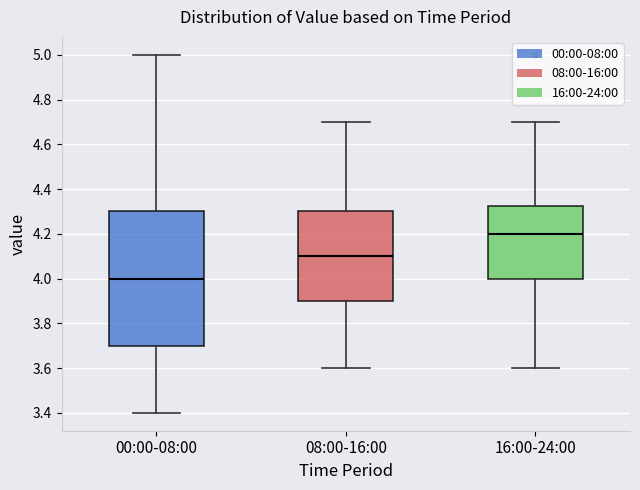

Comparing the boxes themselves (not the whiskers), which one is the tallest?

00:00-08:00